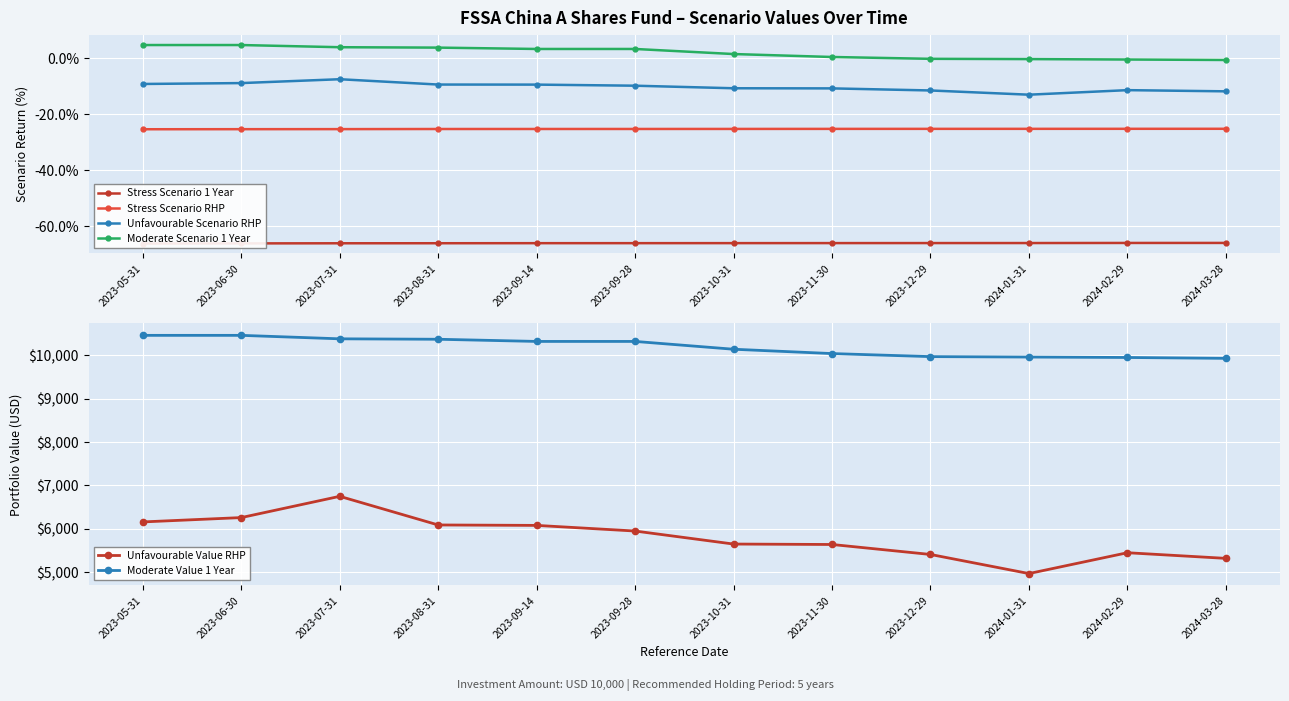

The value of Stress Scenario RHP at 2024-01-31 is -9.5. True or false?

False